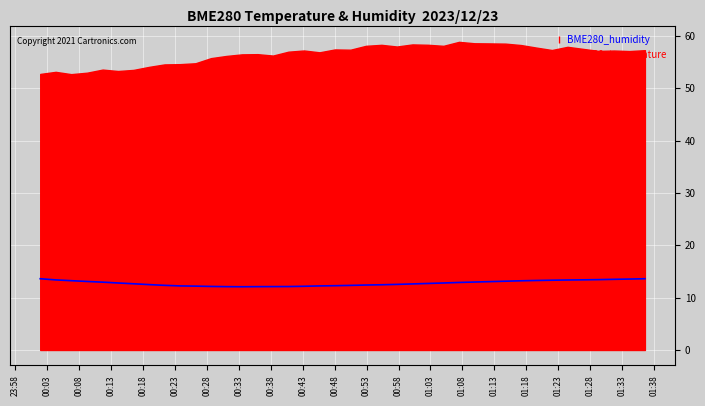

What is the maximum value for BME280_temperature?

13.6